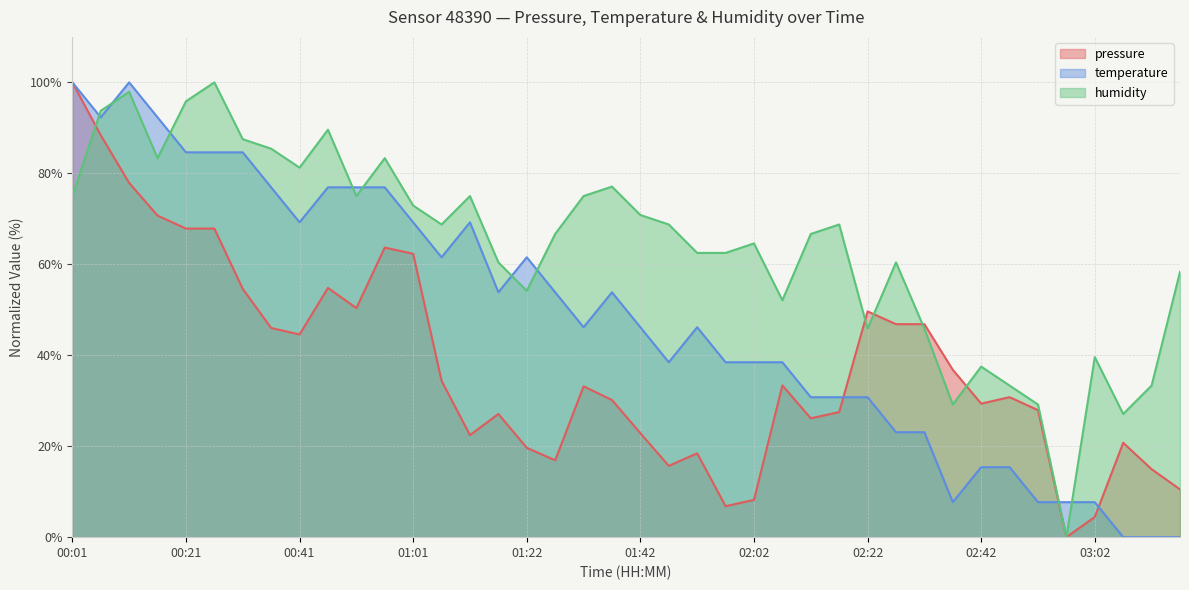

How many interior local valleys does the humidity series have?

10